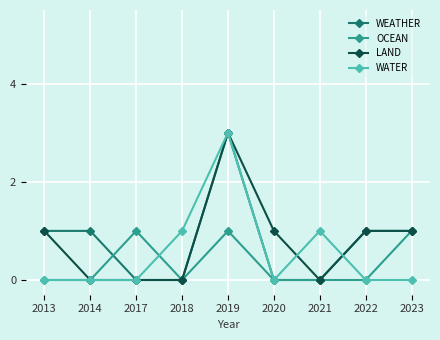

Count the number of data series in this chart.

4